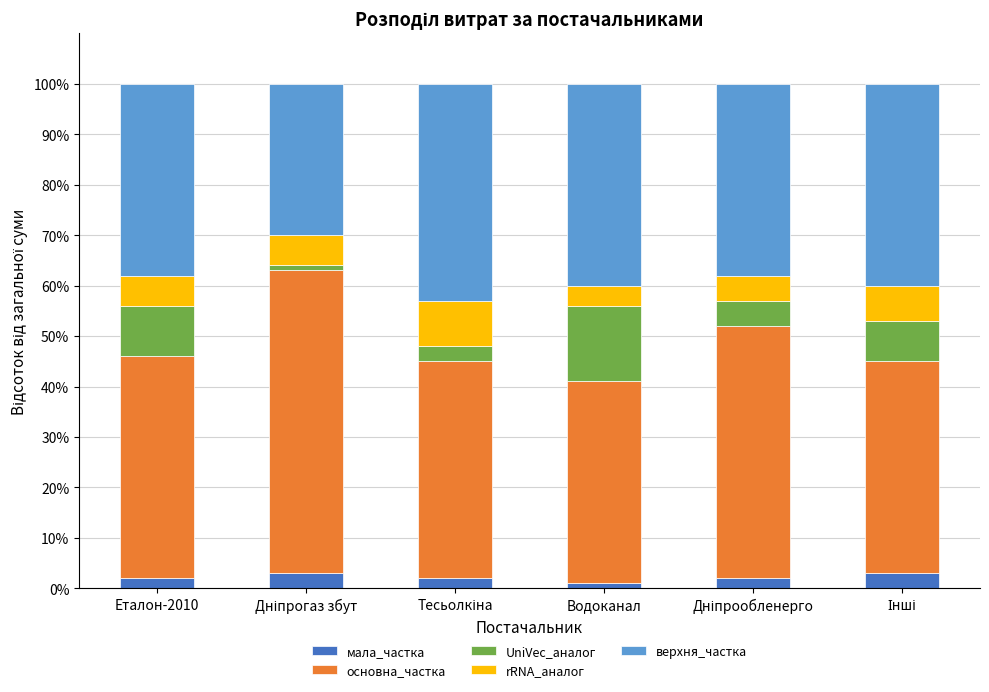

What is the sum of all мала_частка values?

13